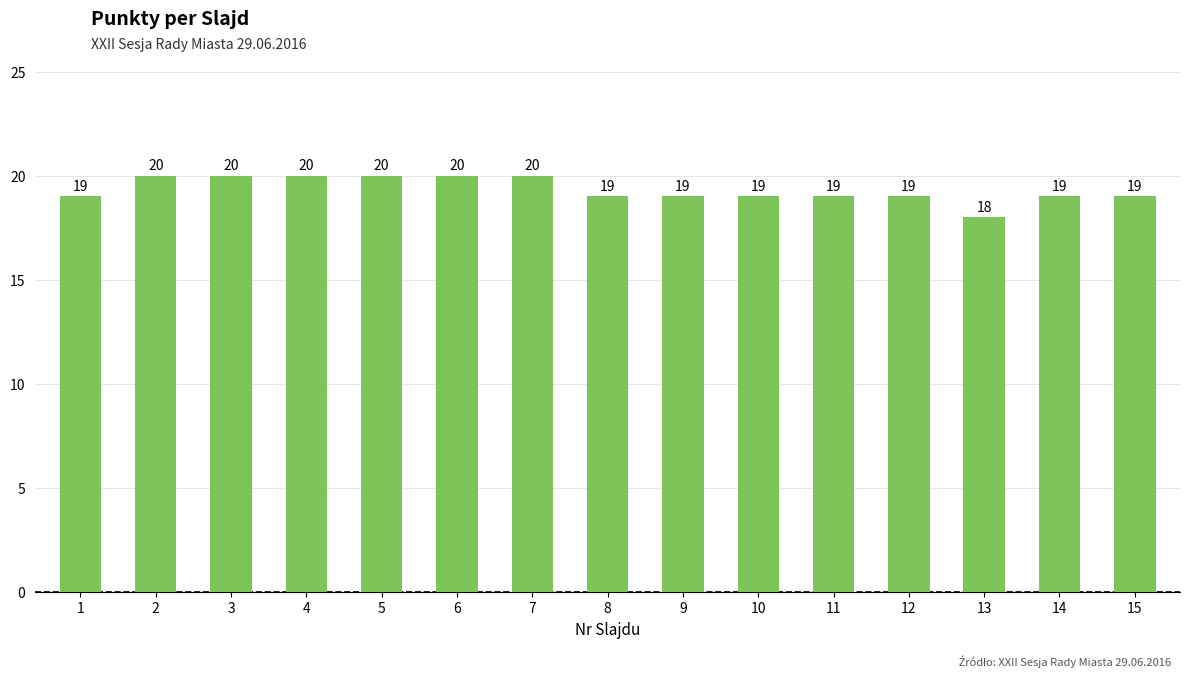

What is the difference between the second highest and minimum values?

2